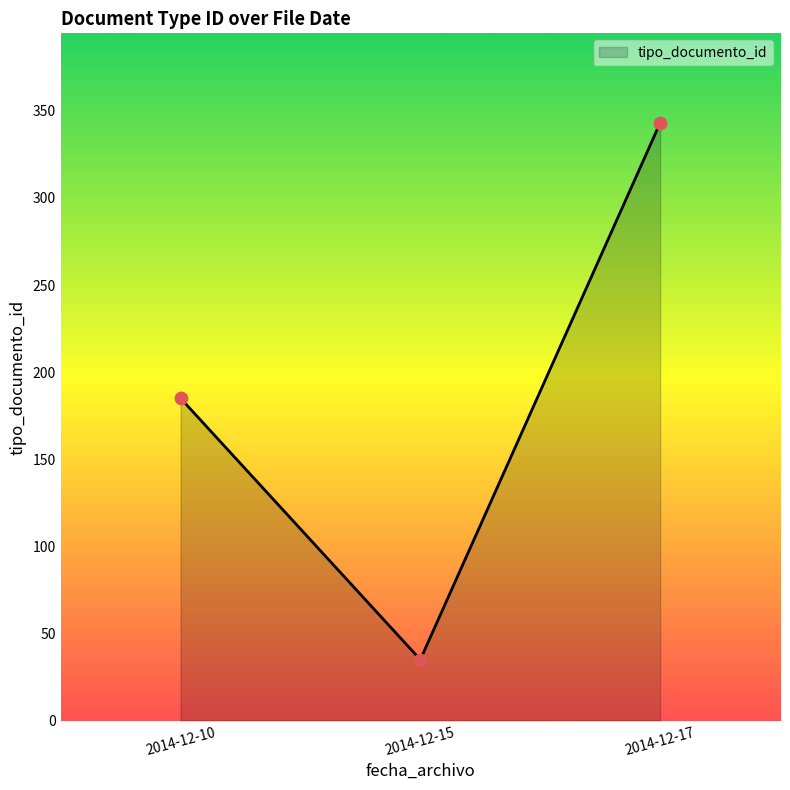

Between 2014-12-10 and 2014-12-17, which is larger?

2014-12-17